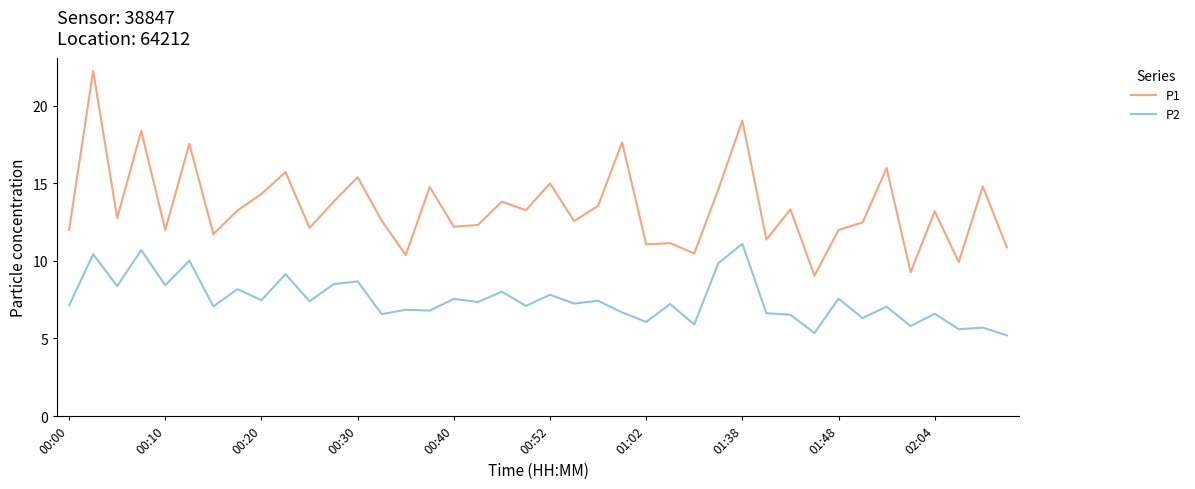

What is the minimum value for P1?

9.1